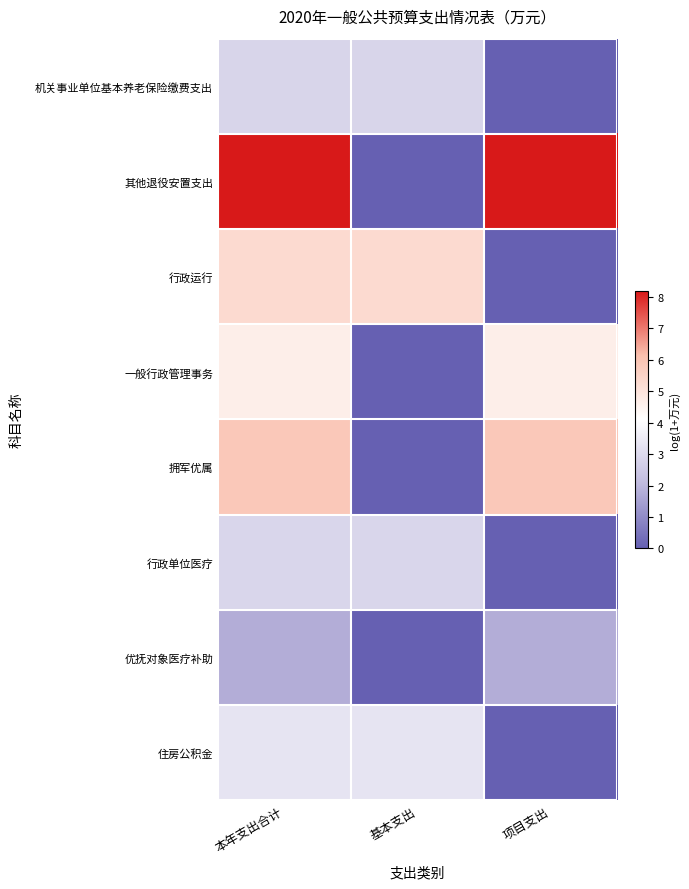

What is the spread (max minus min) of values at 基本支出?

5.3